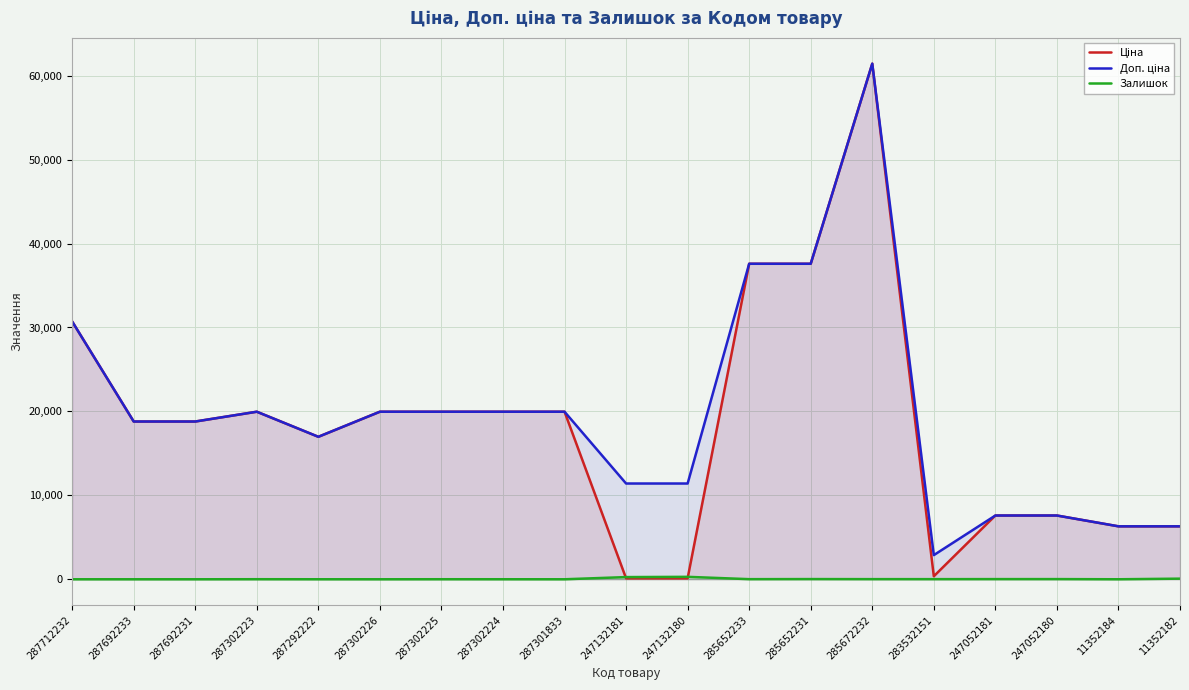

Reading left to right, list all the values displayed in this chart.

Ціна: 30717.1	18796.8	18796.8	19964.2	16976.3	19964.2	19964.2	19964.2	19964.2	114.1	114.1	37593.6	37593.6	61434.3	359.9	7596.5	7596.5	6308.8	6308.8
Доп. ціна: 30717.1	18796.8	18796.8	19964.2	16976.3	19964.2	19964.2	19964.2	19964.2	11410.0	11410.0	37593.6	37593.6	61434.3	2878.8	7596.5	7596.5	6308.8	6308.8
Залишок: 0.0	0.0	0.0	7.0	2.0	0.0	5.0	3.0	0.0	260.0	290.0	13.0	23.0	16.0	15.0	20.0	21.0	1.0	73.0